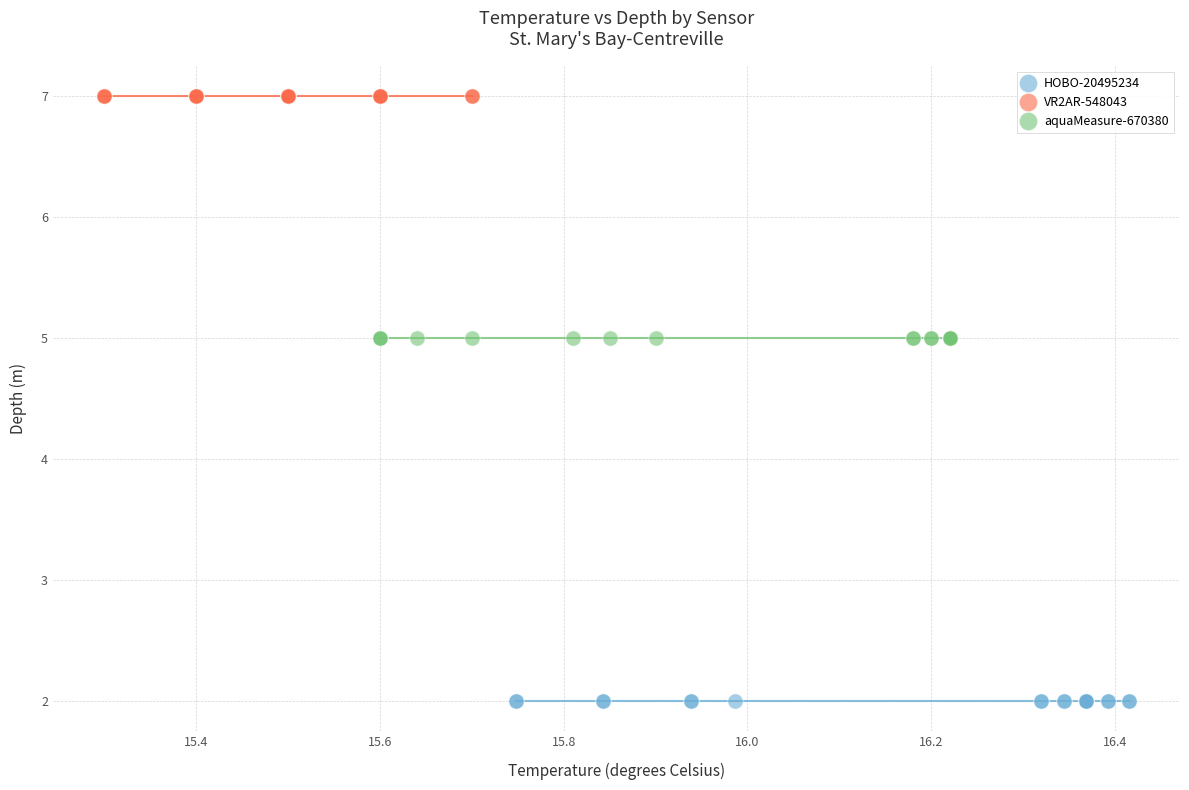

Which series contains the highest Y value?

VR2AR-548043